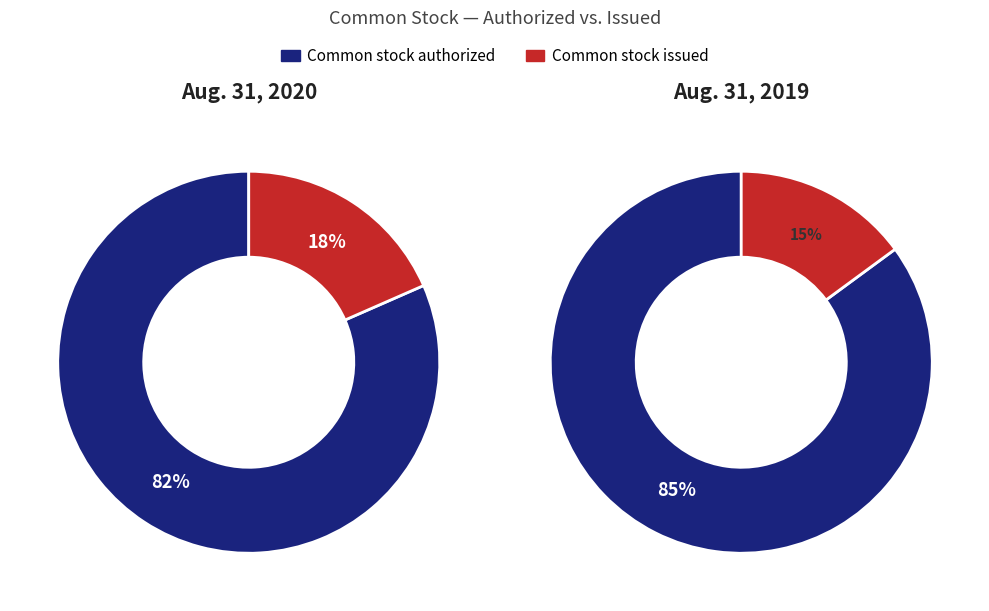

Which has a higher value, Common stock, shares authorized or Common stock, shares issued?

Common stock, shares authorized